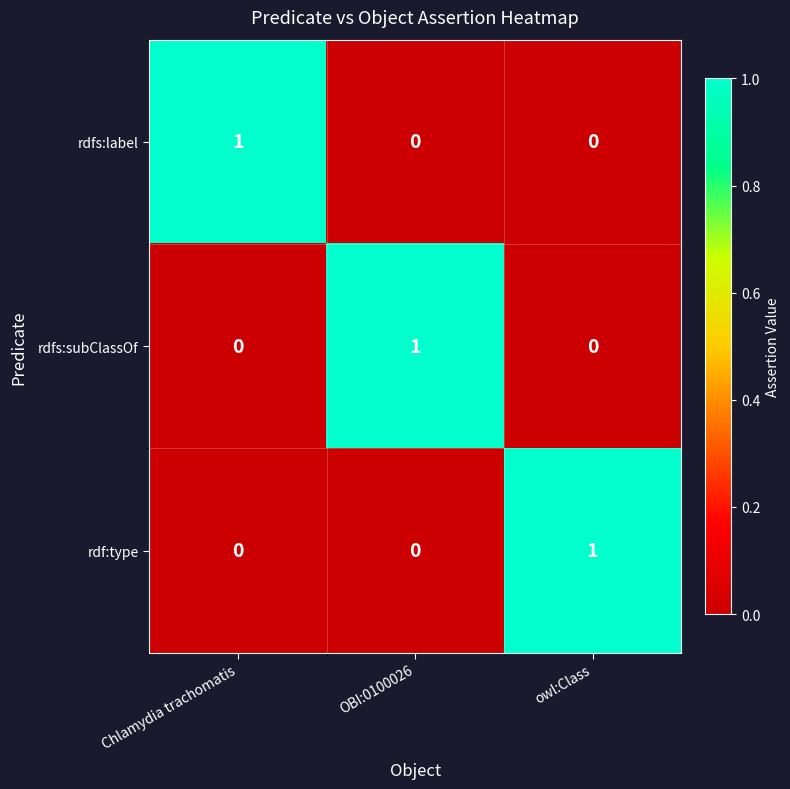

Reading right to left, list all the values displayed in this chart.

rdfs:label: owl:Class=0	OBI:0100026=0	Chlamydia trachomatis=1
rdfs:subClassOf: owl:Class=0	OBI:0100026=1	Chlamydia trachomatis=0
rdf:type: owl:Class=1	OBI:0100026=0	Chlamydia trachomatis=0